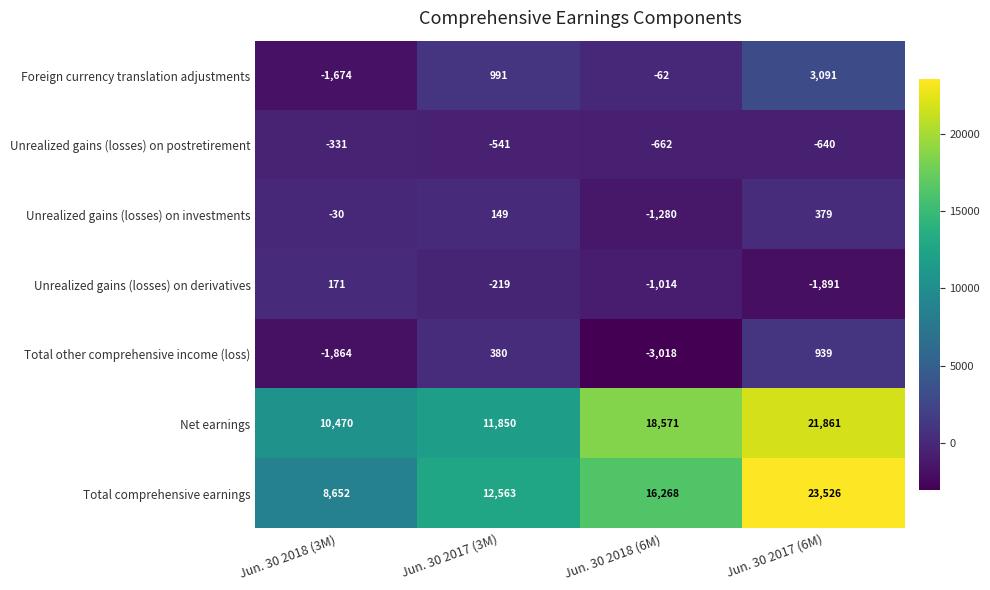

Rank the series by their maximum value, from highest to lowest.

Total comprehensive earnings, Net earnings, Foreign currency translation adjustments, Total other comprehensive income (loss), Unrealized gains (losses) on investments, Unrealized gains (losses) on derivatives, Unrealized gains (losses) on postretirement